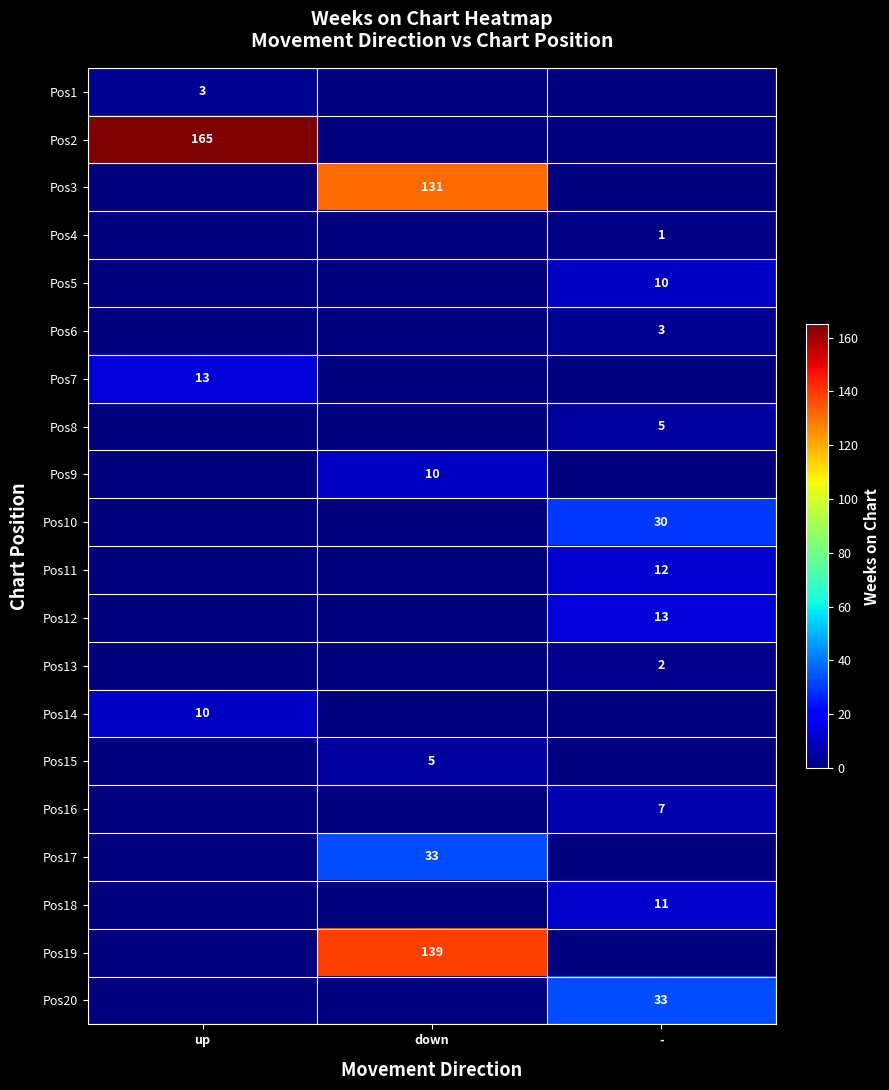

Is it true that Pos11 equals 20 at -?

False